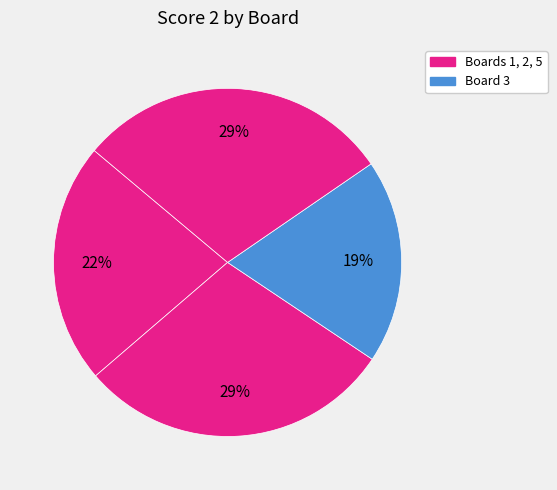

How many segments does this pie chart have?

4